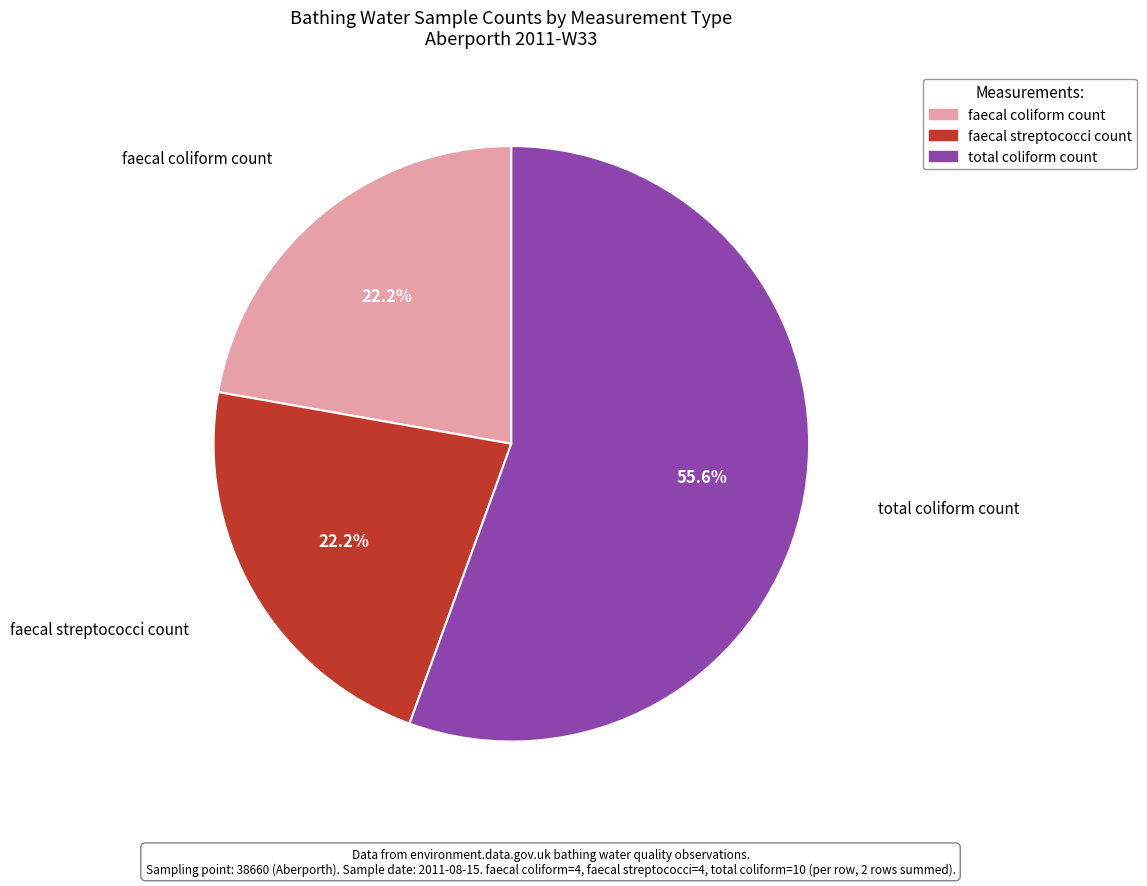

Do faecal coliform count and faecal streptococci count together represent more than half of the pie?

No